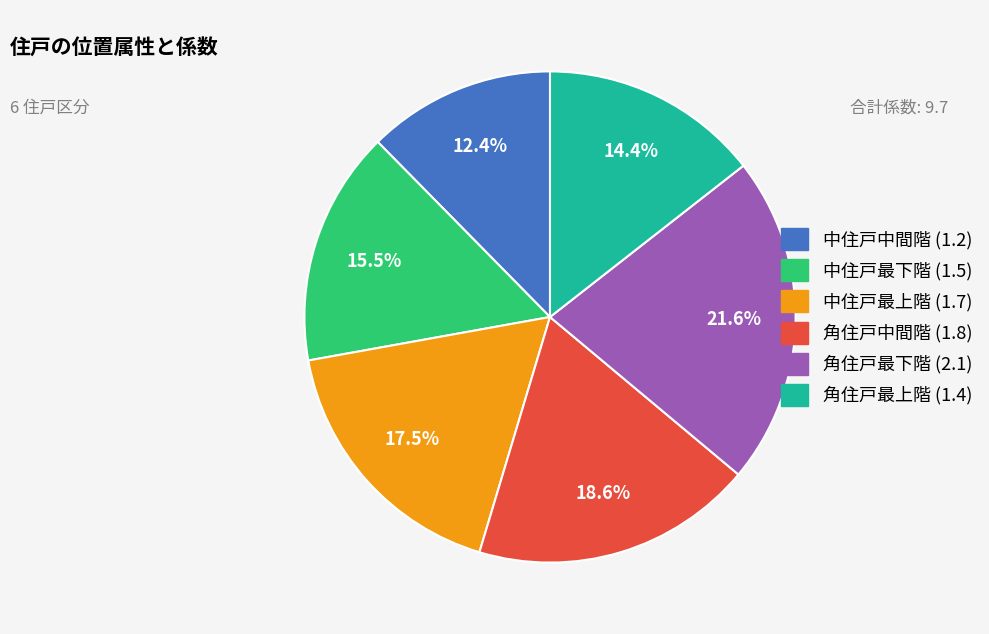

Count the number of slices in the pie.

6